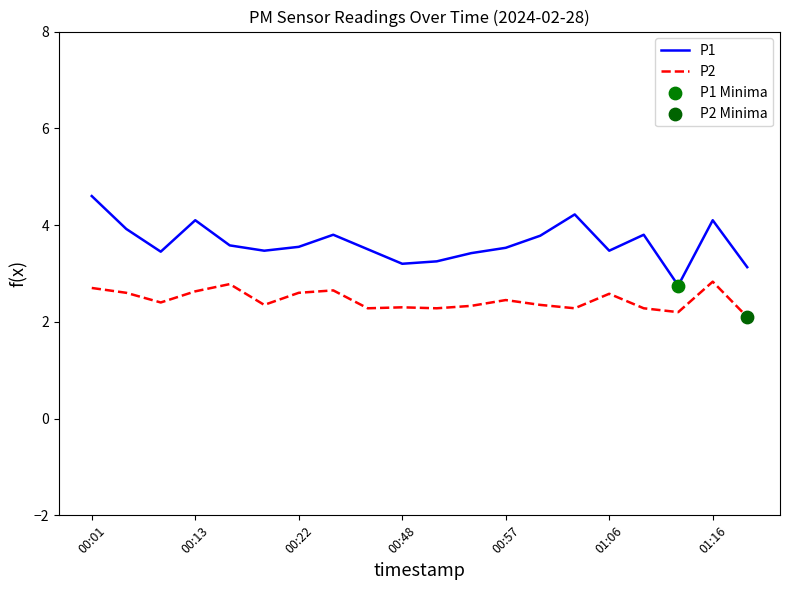

At how many categories does at least one series exceed 3?

19